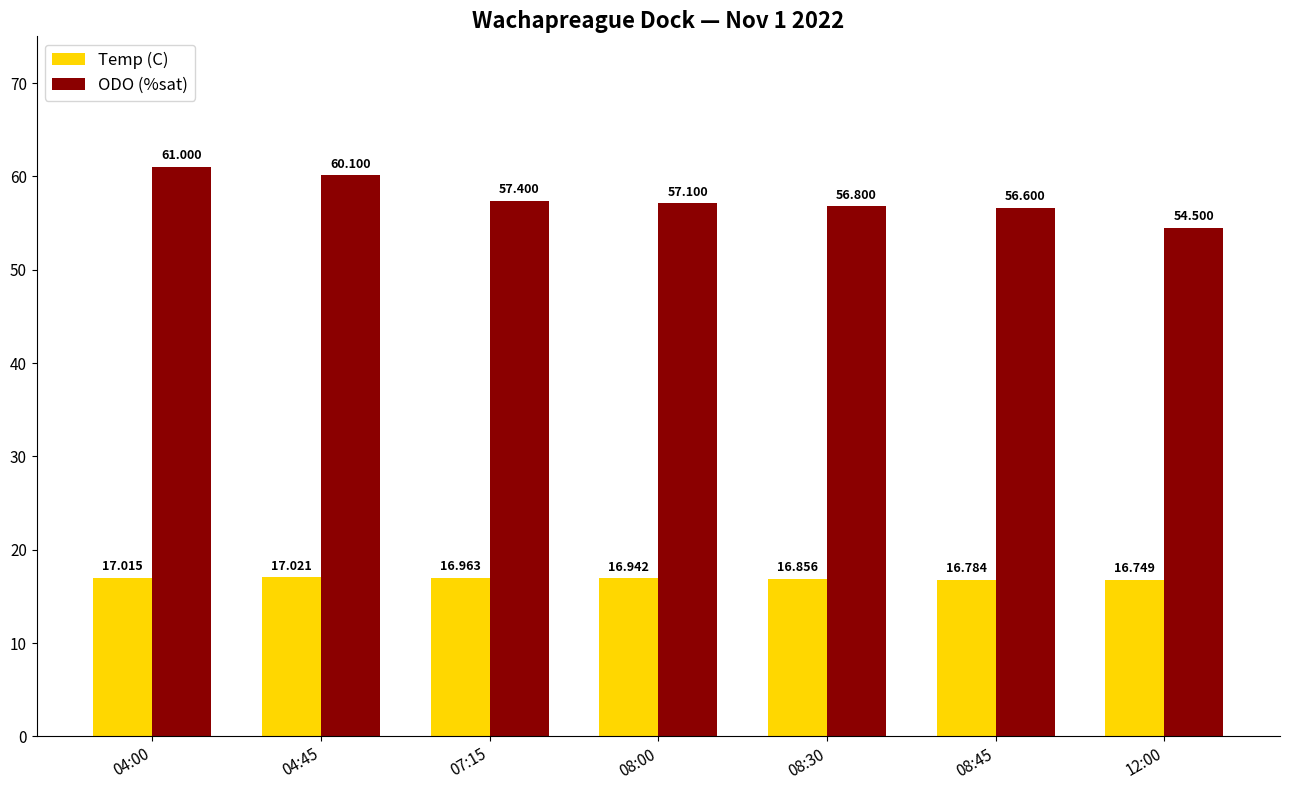

Which category has the highest value in the Temp (C) series?

04:45